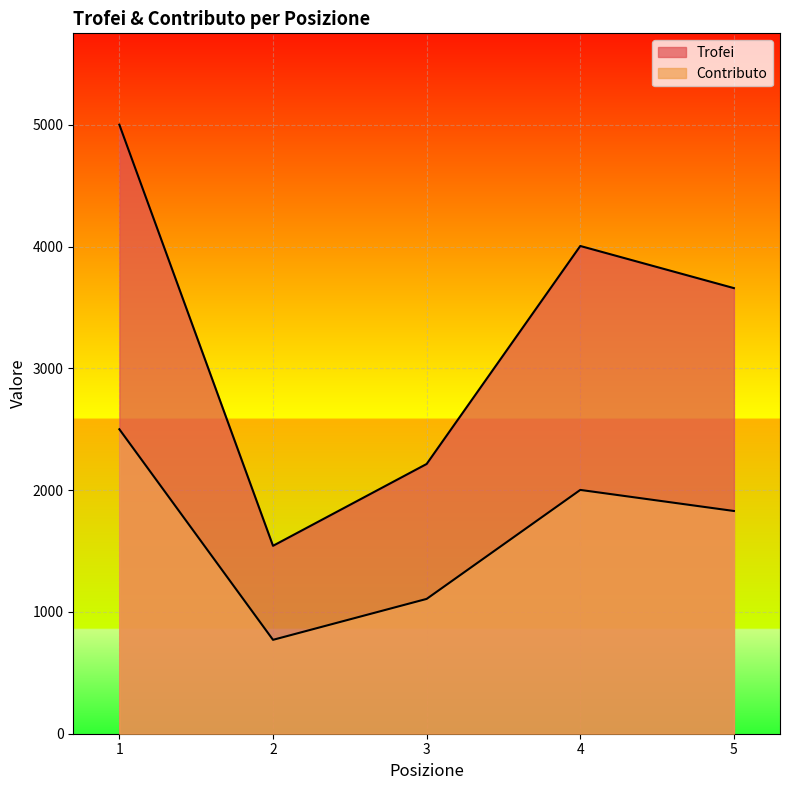

List the series in order of their peak value, highest first.

Trofei, Contributo